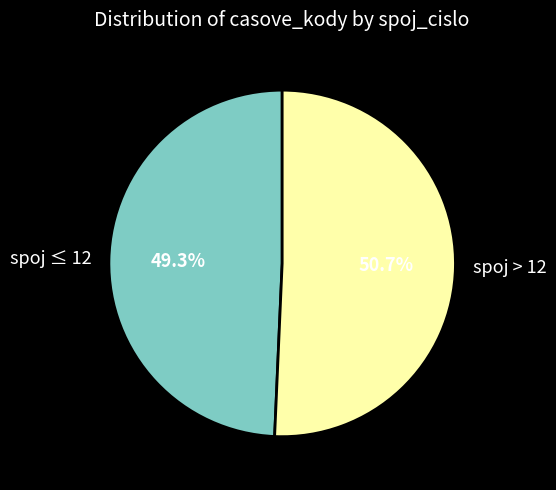

How many segments does this pie chart have?

2